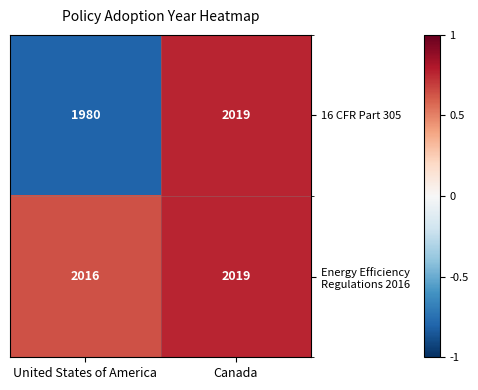

What is the difference between the maximum and minimum values in the 16 CFR Part 305 series?

39